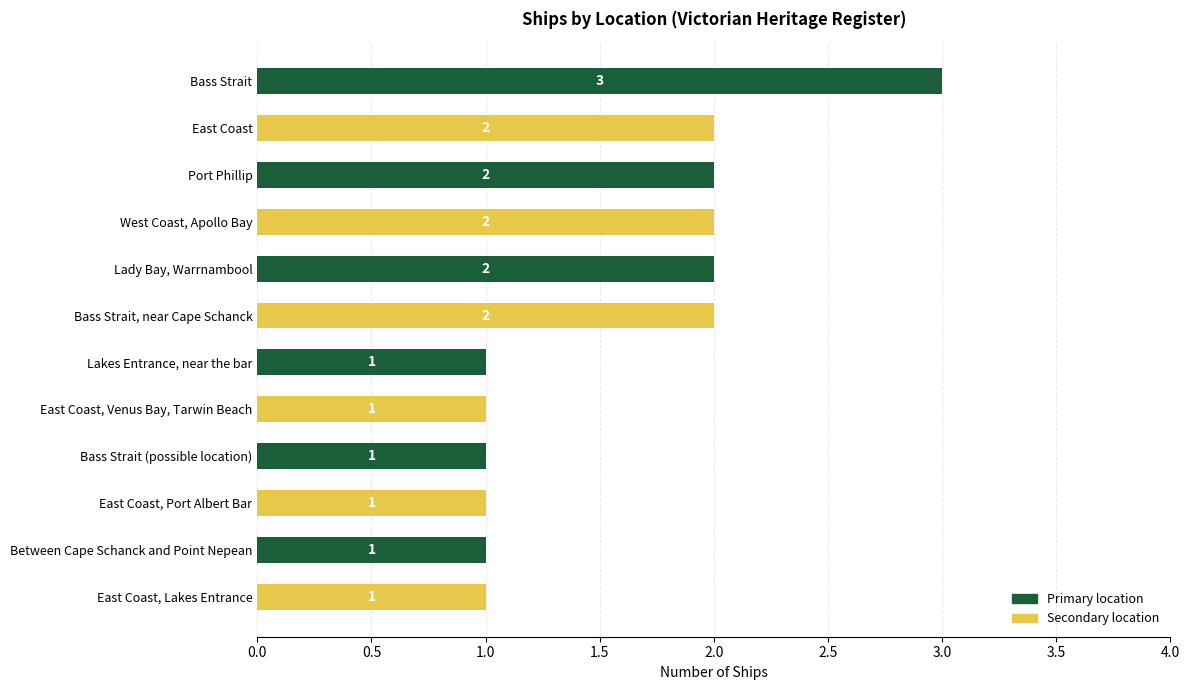

What position from the bottom is East Coast, Venus Bay, Tarwin Beach?

5